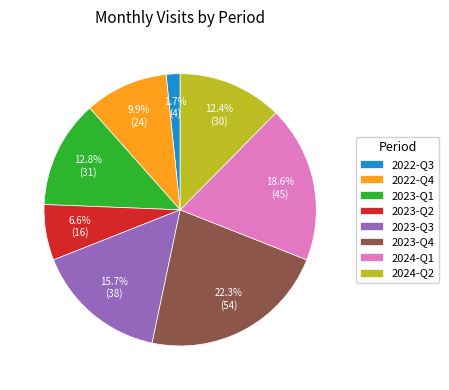

Which category has the smallest portion of the pie?

2022-Q3